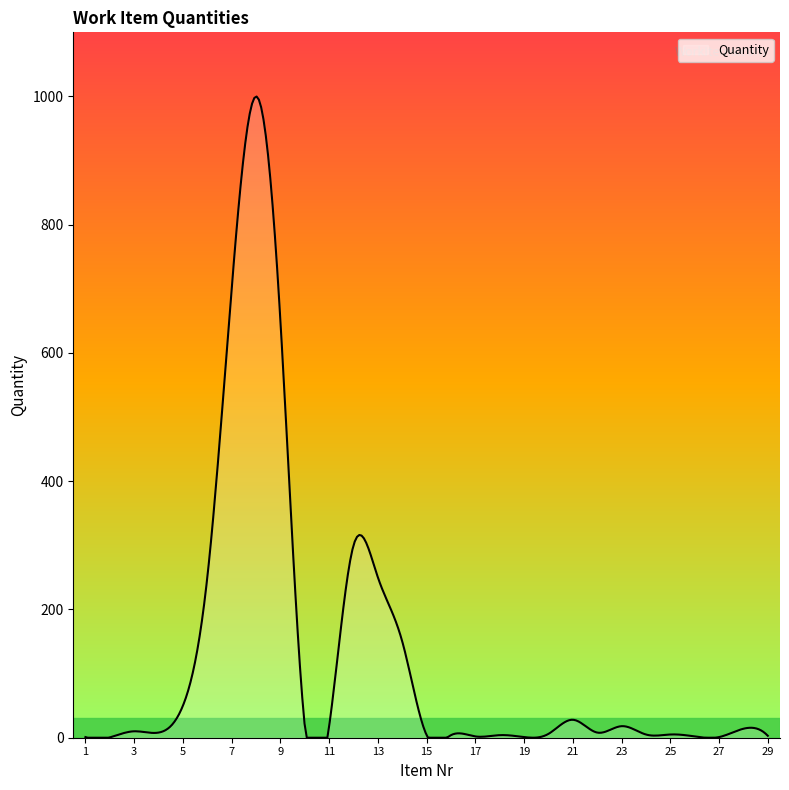

What is the maximum value shown in the chart?

999.9